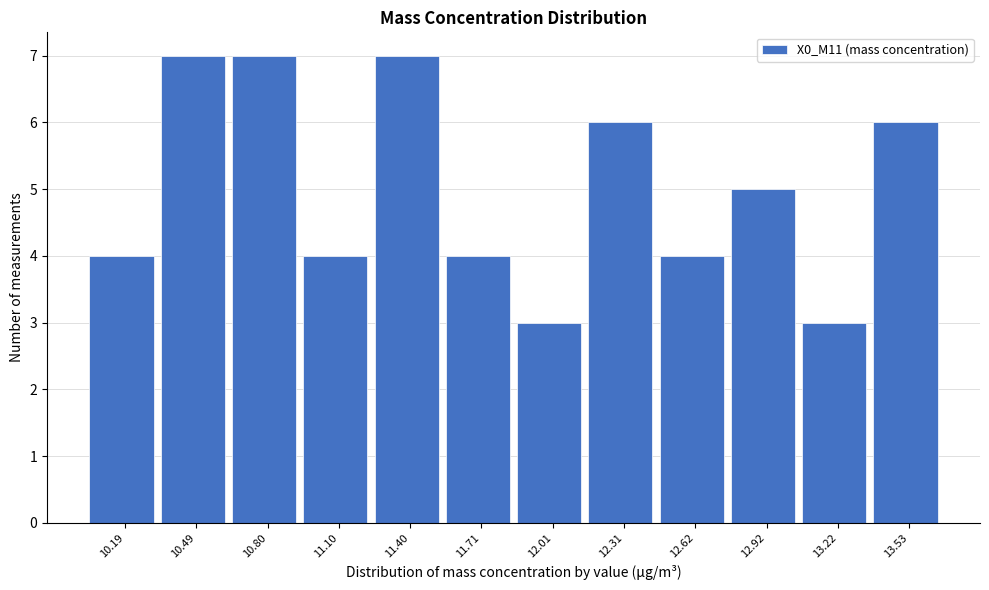

Reading left to right, what are all the values shown in this chart?

4	7	7	4	7	4	3	6	4	5	3	6